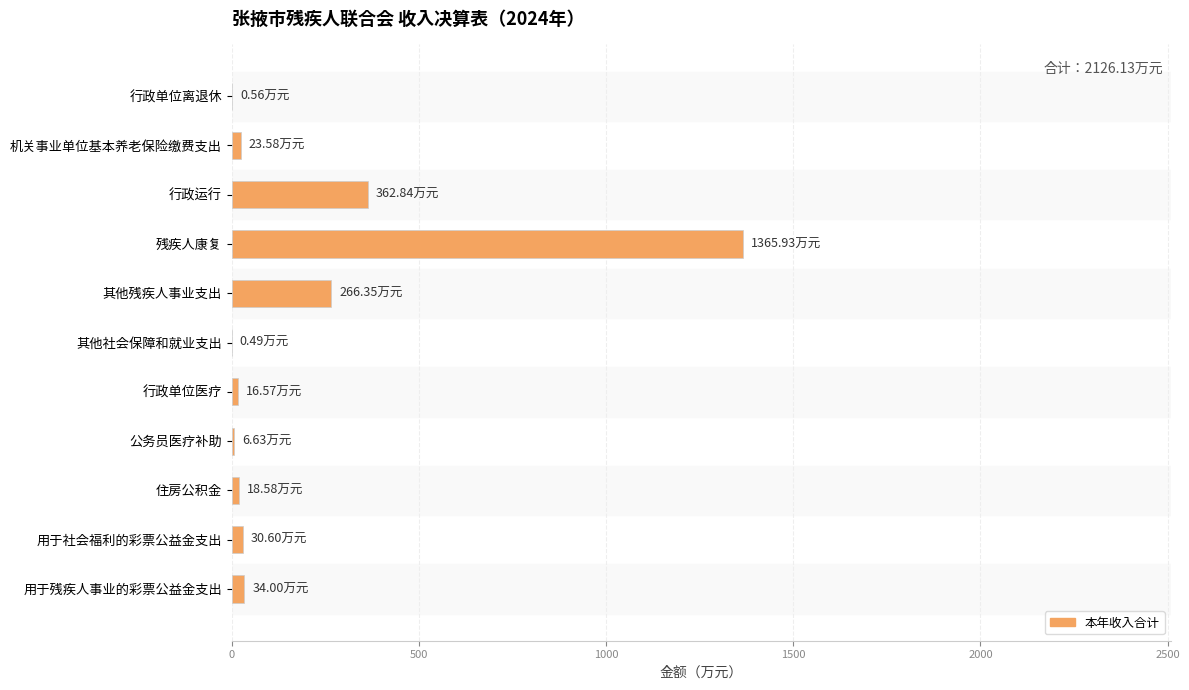

How many distinct data groups are displayed?

1